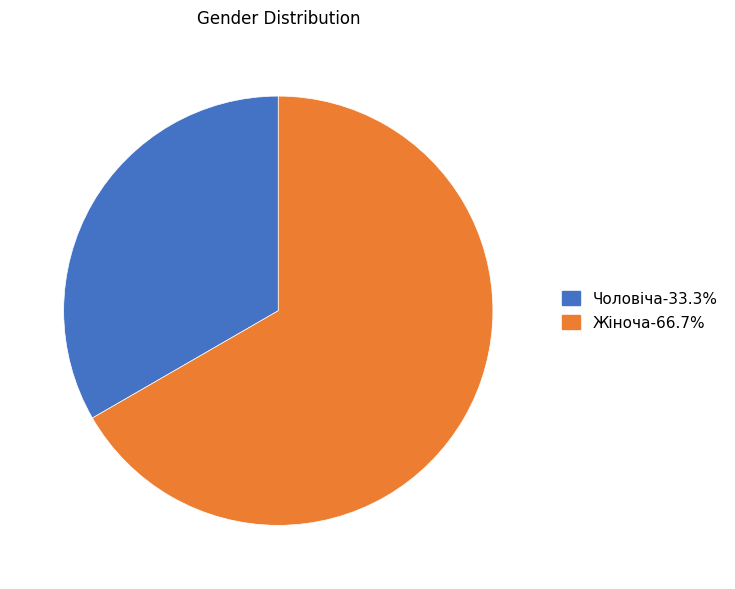

Do Жіноча and Чоловіча together represent more than half of the pie?

Yes